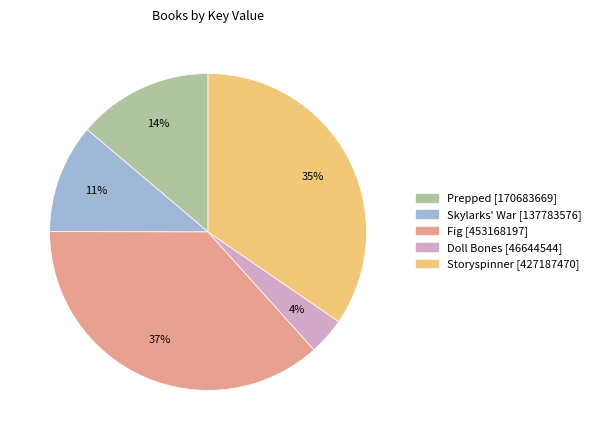

Between Doll Bones and Skylarks' War, which is larger?

Skylarks' War